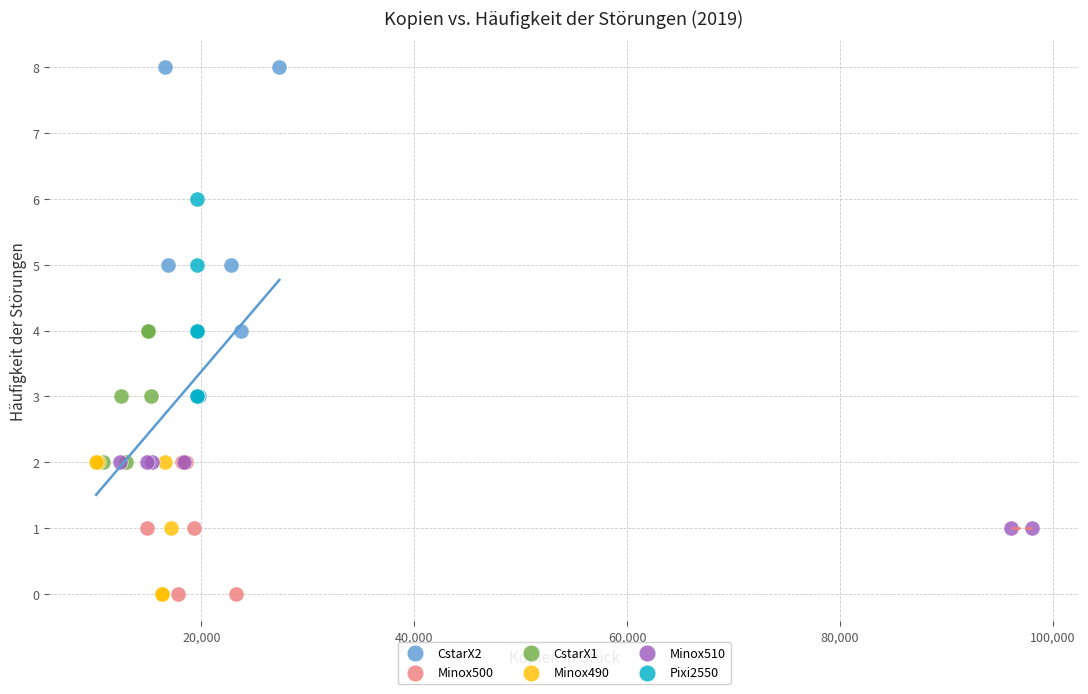

Which series has the widest spread of Y values?

CstarX2